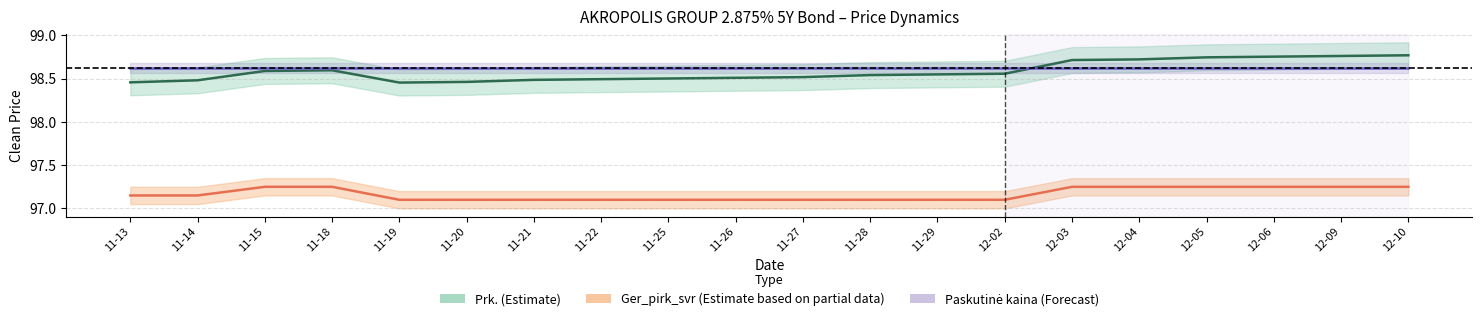

What is the sum of all Prk. values?

1971.7